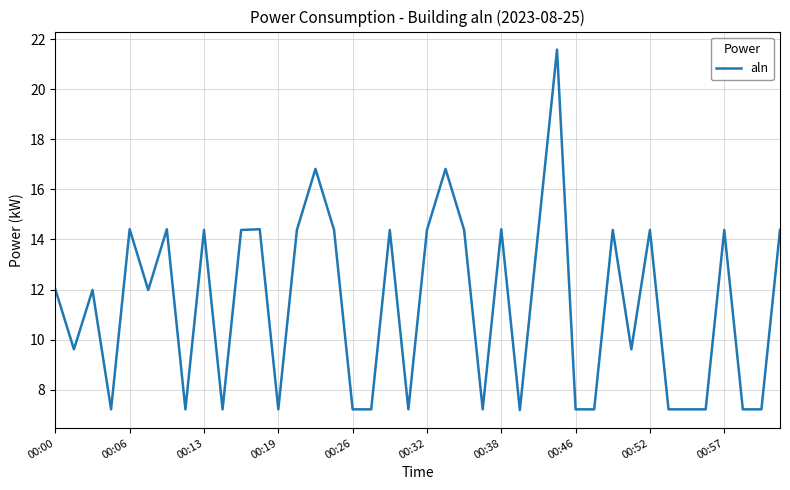

Is this an area chart (filled region under the line)?

No